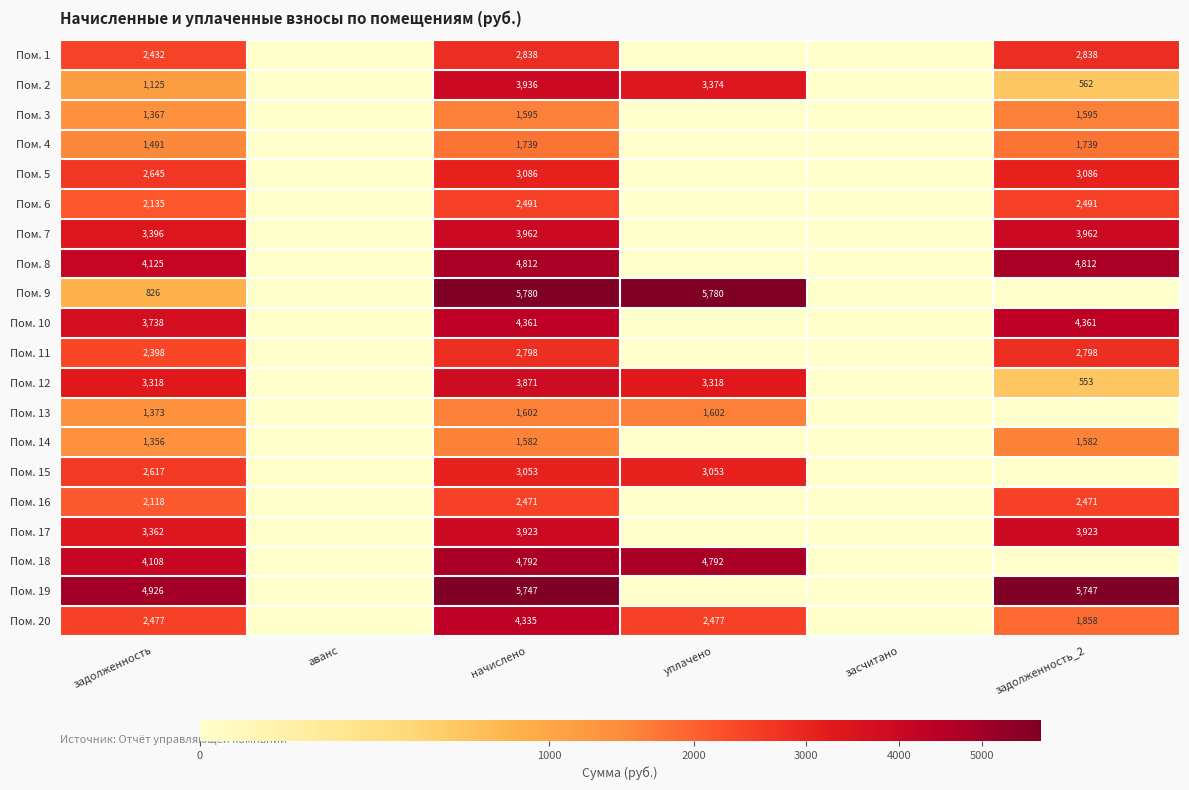

The Пом. 16 series shows 3311 at начислено. True or false?

False